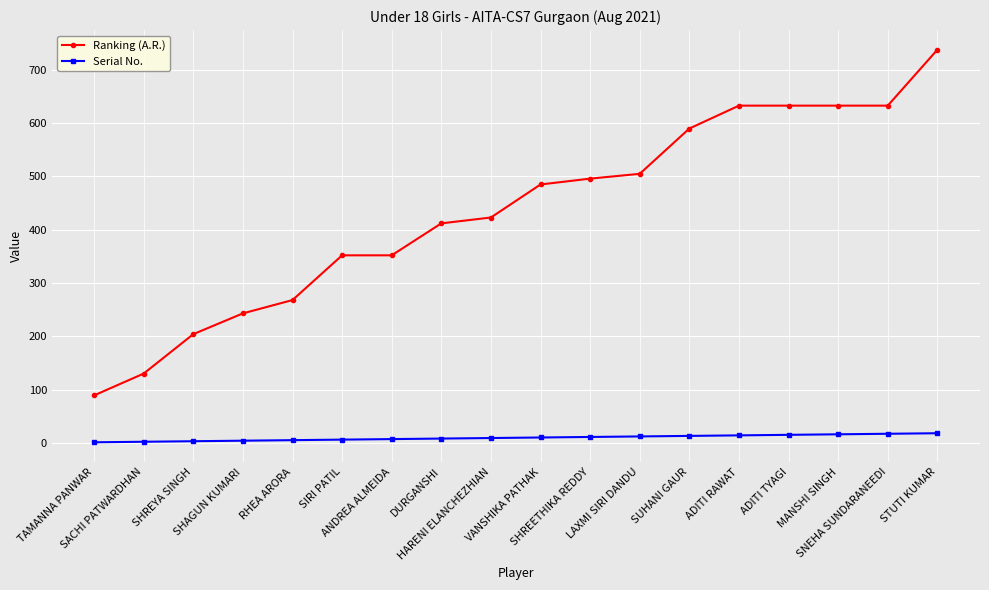

Which series changed the most between SHREYA SINGH and SNEHA SUNDARANEEDI?

Ranking (A.R.)